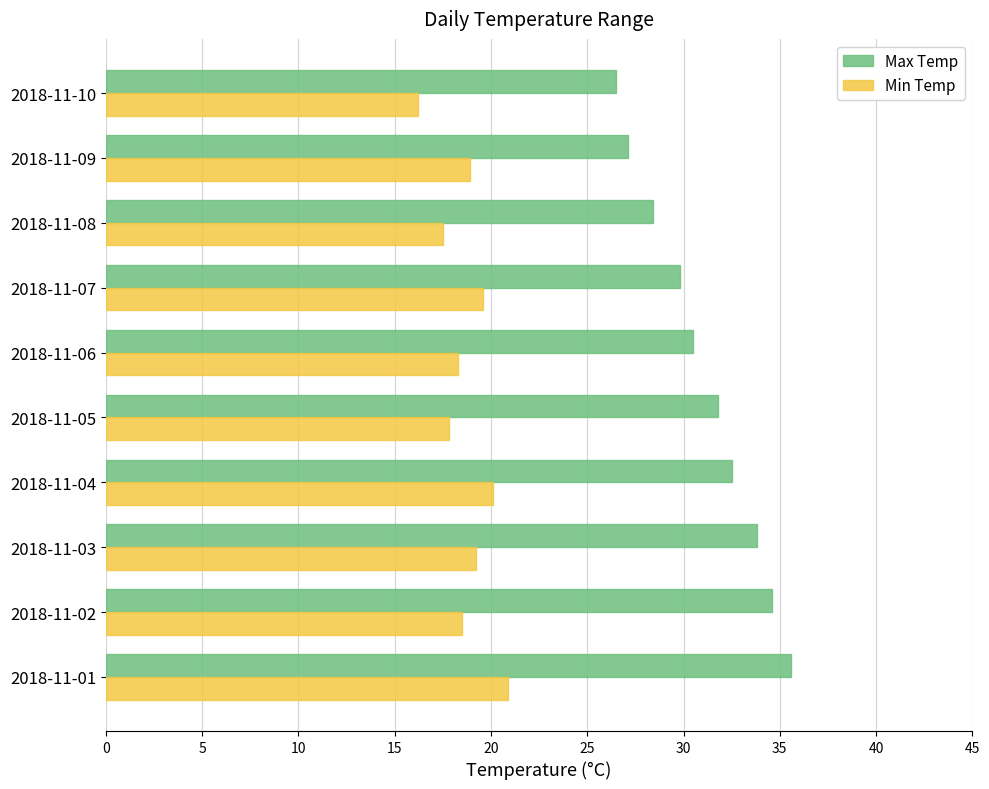

Rank the series by their maximum value, from lowest to highest.

Min Temp, Max Temp